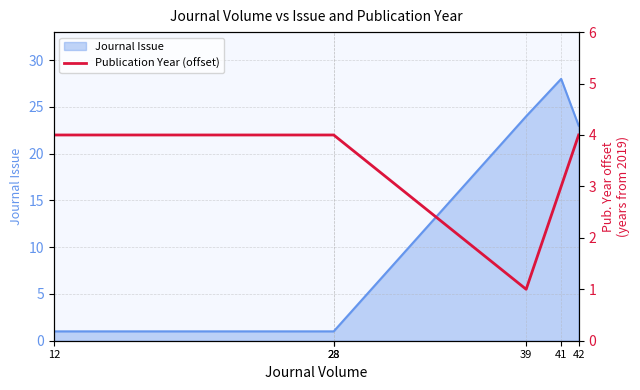

How many values are below 4?

2